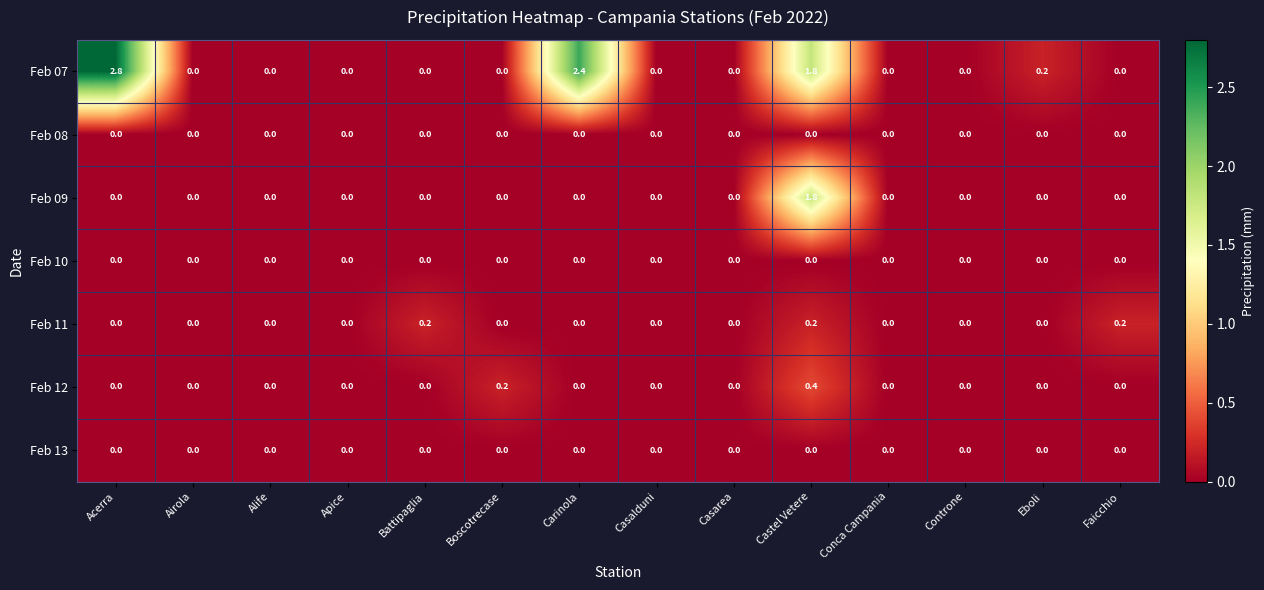

Count the number of data series in this chart.

7